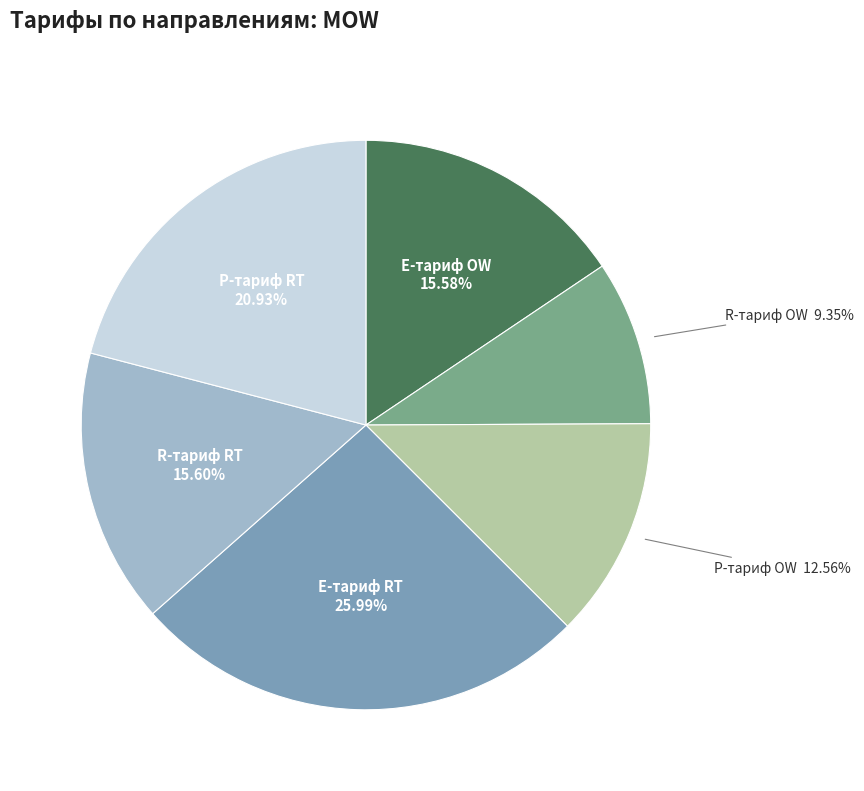

Does any single category account for the majority?

No